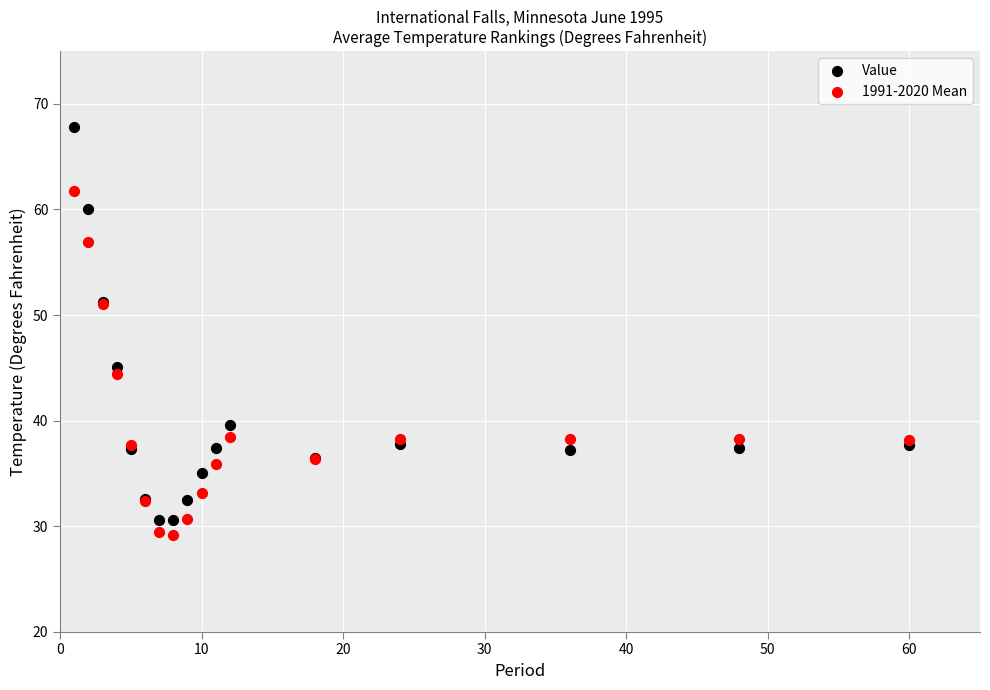

Which series contains the highest Y value?

Value